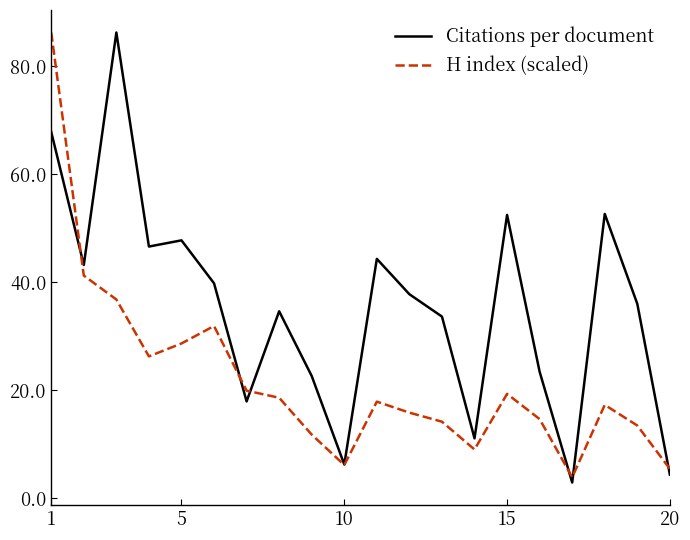

At how many categories does at least one series exceed 83?

2